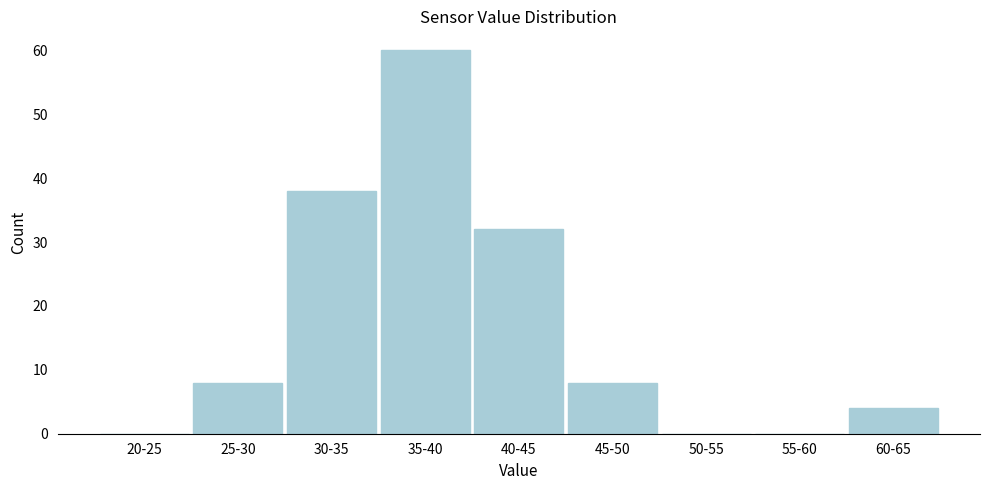

Is it true that the value at 20-25 is 0?

True